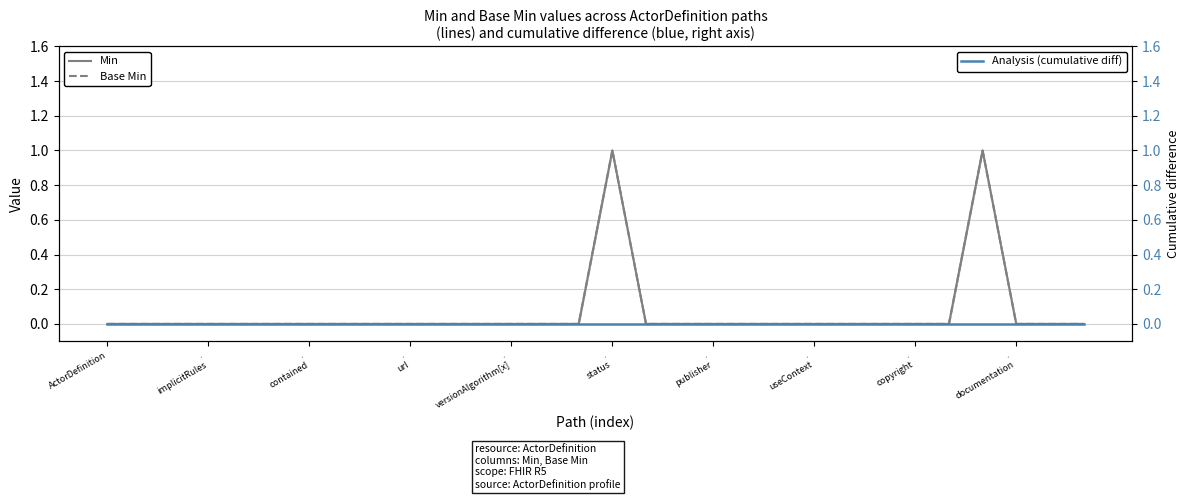

True or false: Base Min and Min cross at least once.

False